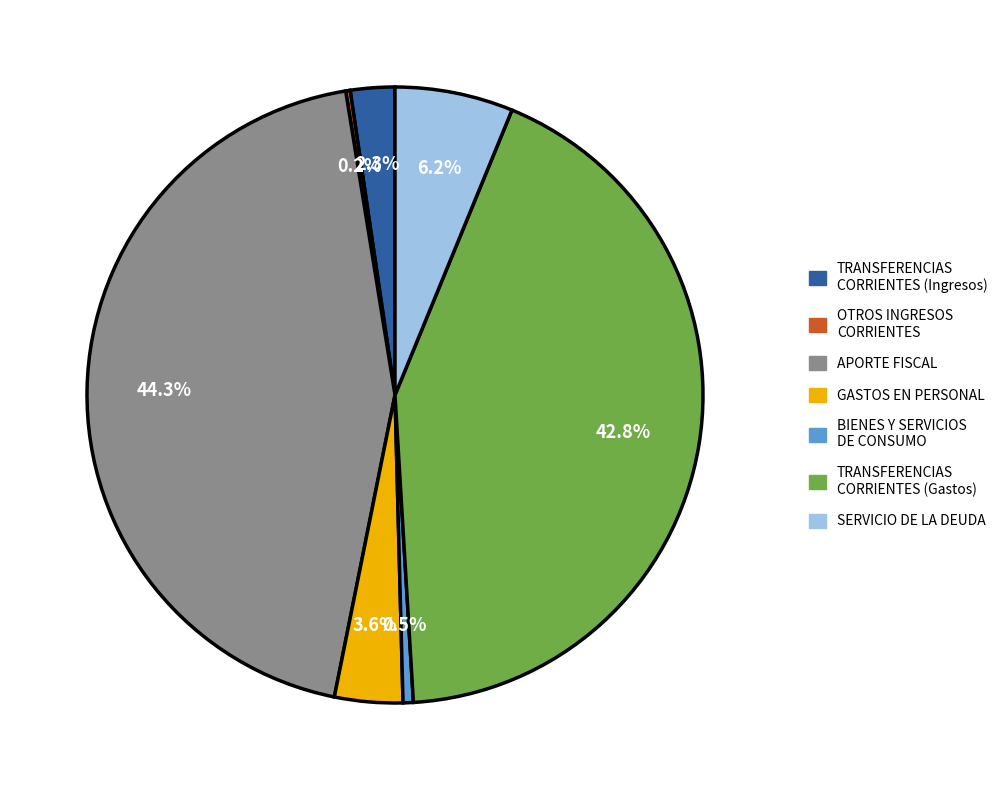

Is there a majority slice in this chart?

No